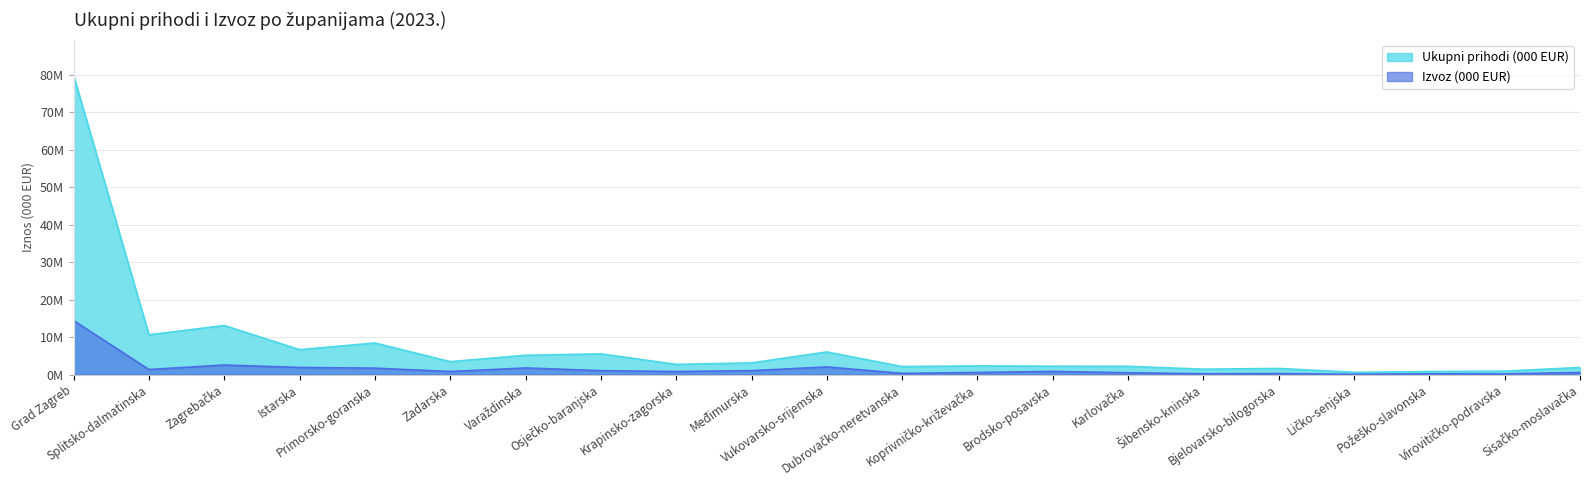

What is the difference between the maximum and minimum values in the Ukupni prihodi (000 EUR) series?

79207963.1